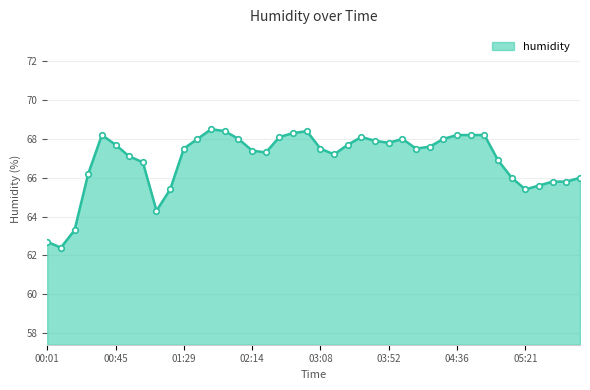

True or false: there are more than 2 points higher than both neighbors.

True